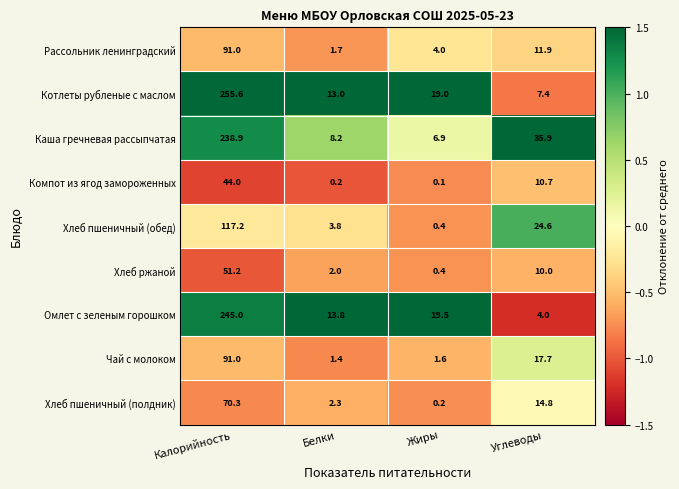

At Белки, list the series in order from smallest to largest.

Компот из ягод замороженных, Чай с молоком, Рассольник ленинградский, Хлеб ржаной, Хлеб пшеничный (полдник), Хлеб пшеничный (обед), Каша гречневая рассыпчатая, Котлеты рубленые с маслом, Омлет с зеленым горошком